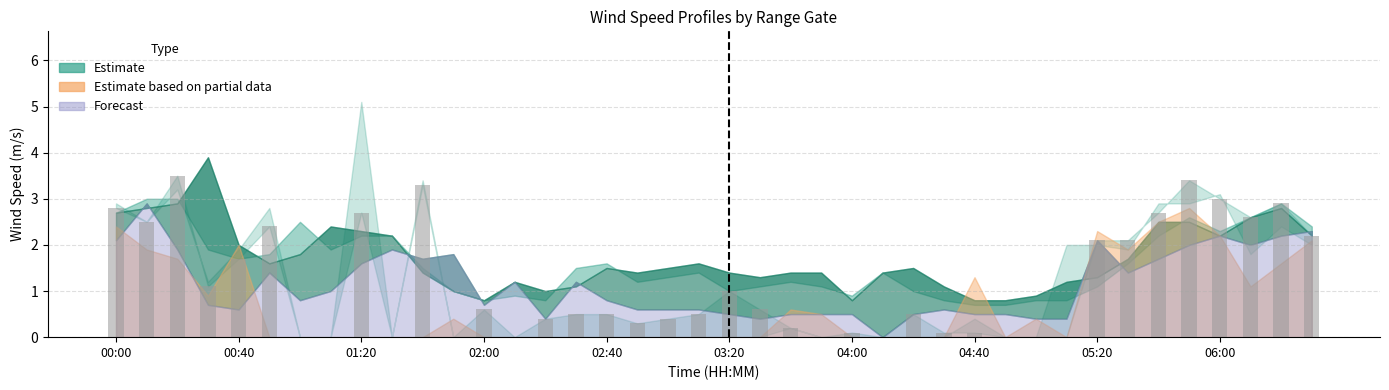

Reading left to right, extract all data points from this chart.

2.8	2.5	3.5	1.1	1.7	2.4	0.0	0.0	2.7	0.0	3.3	0.0	0.6	0.0	0.4	0.5	0.5	0.3	0.4	0.5	1.0	0.6	0.2	0.0	0.1	0.0	0.5	0.1	0.1	0.0	0.0	0.0	2.1	2.1	2.7	3.4	3.0	2.6	2.9	2.2